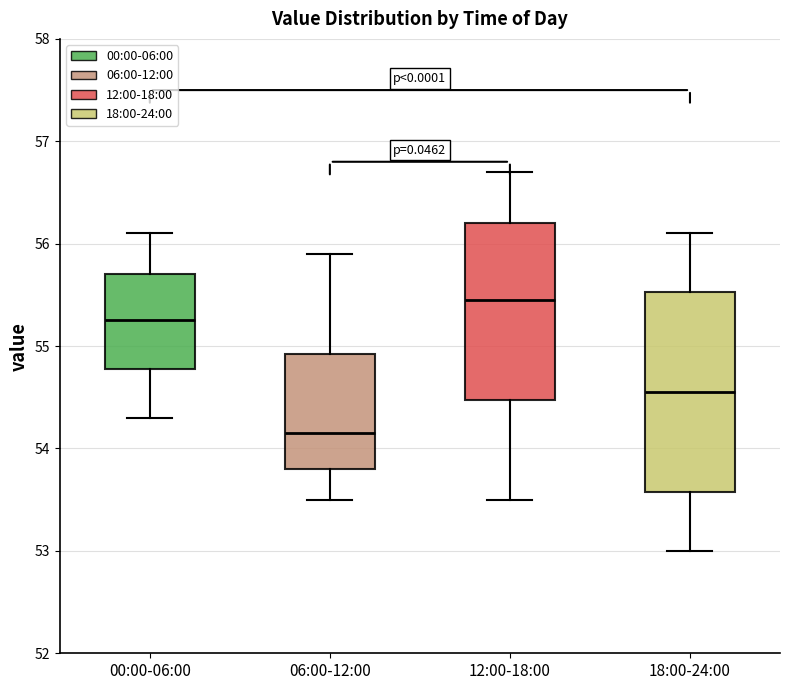

Reading left to right, read every box against the y-axis: the position of its median line, the range the box covers, and the ends of its whiskers. The values are not printed on the chart, so give them approximately, as read against the axis.

00:00-06:00: median 55.3, box 54.8 to 55.7, whiskers 54.3 to 56.1
06:00-12:00: median 54.2, box 53.8 to 54.9, whiskers 53.5 to 55.9
12:00-18:00: median 55.5, box 54.5 to 56.2, whiskers 53.5 to 56.7
18:00-24:00: median 54.6, box 53.6 to 55.5, whiskers 53.0 to 56.1